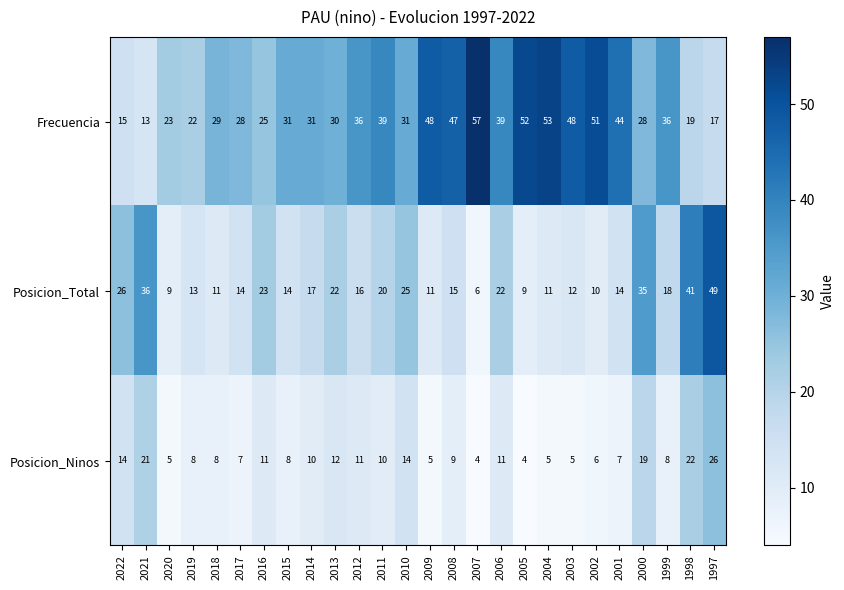

Rank the series at 2004 from lowest to highest value.

Posicion_Ninos, Posicion_Total, Frecuencia